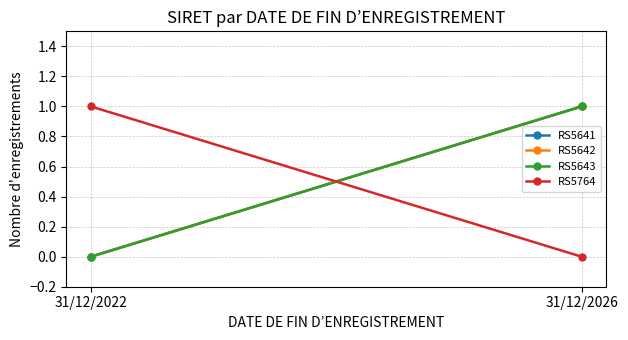

What is the value of the RS5764 point at the 1st from the left?

1